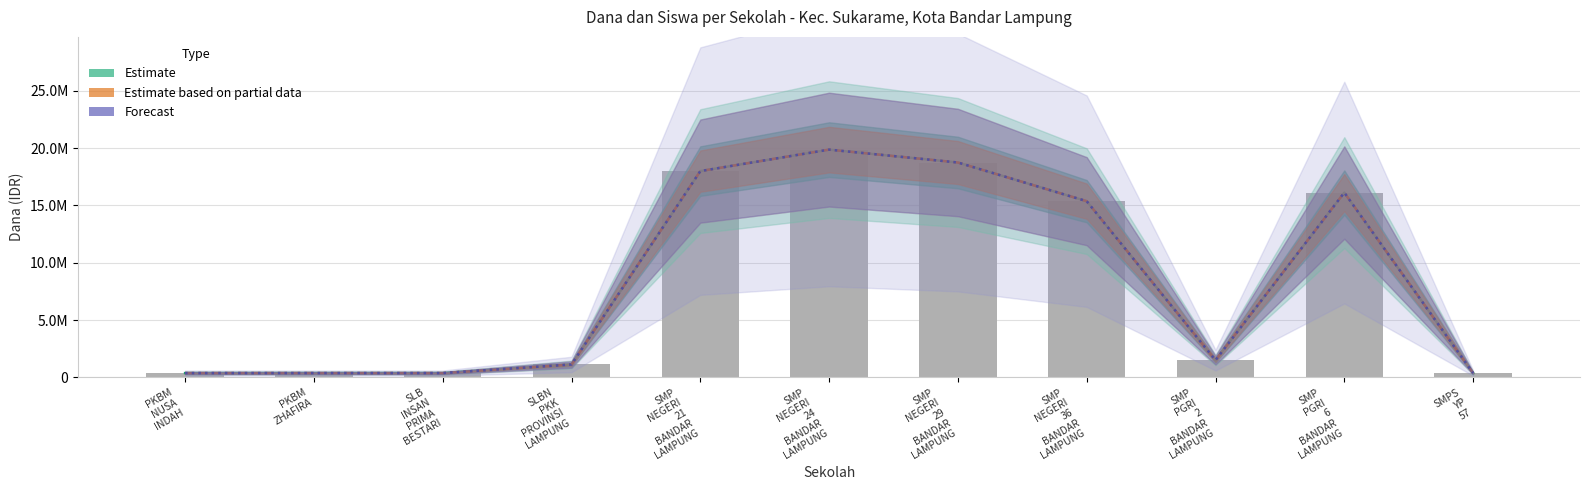

Where does the Estimate series first go above 1500000?

SMP
NEGERI
21
BANDAR
LAMPUNG